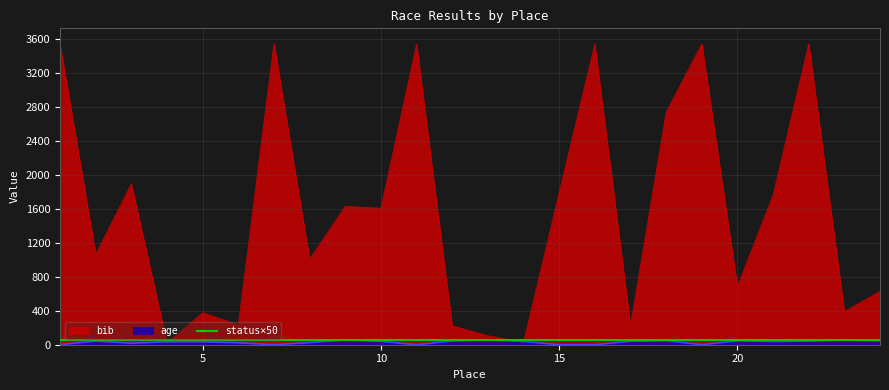

What are all the series names shown in the legend?

bib, age, status×50